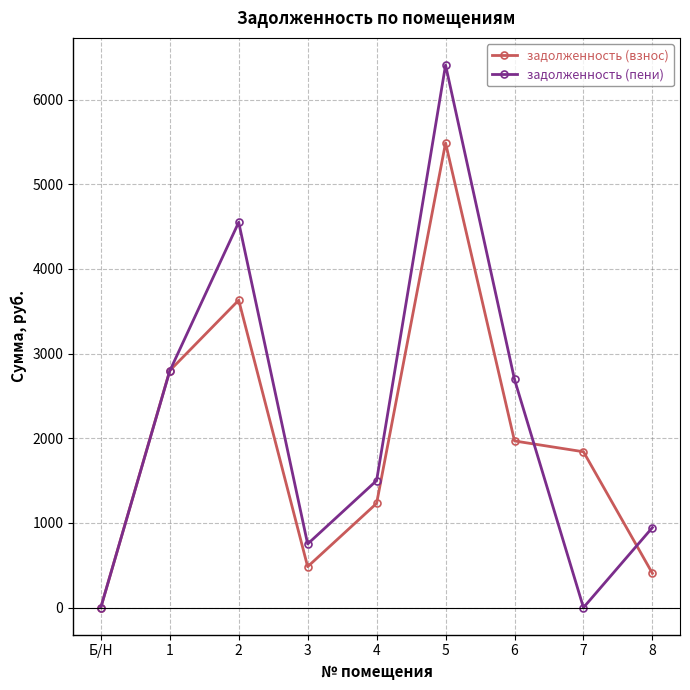

Count the number of data series in this chart.

2